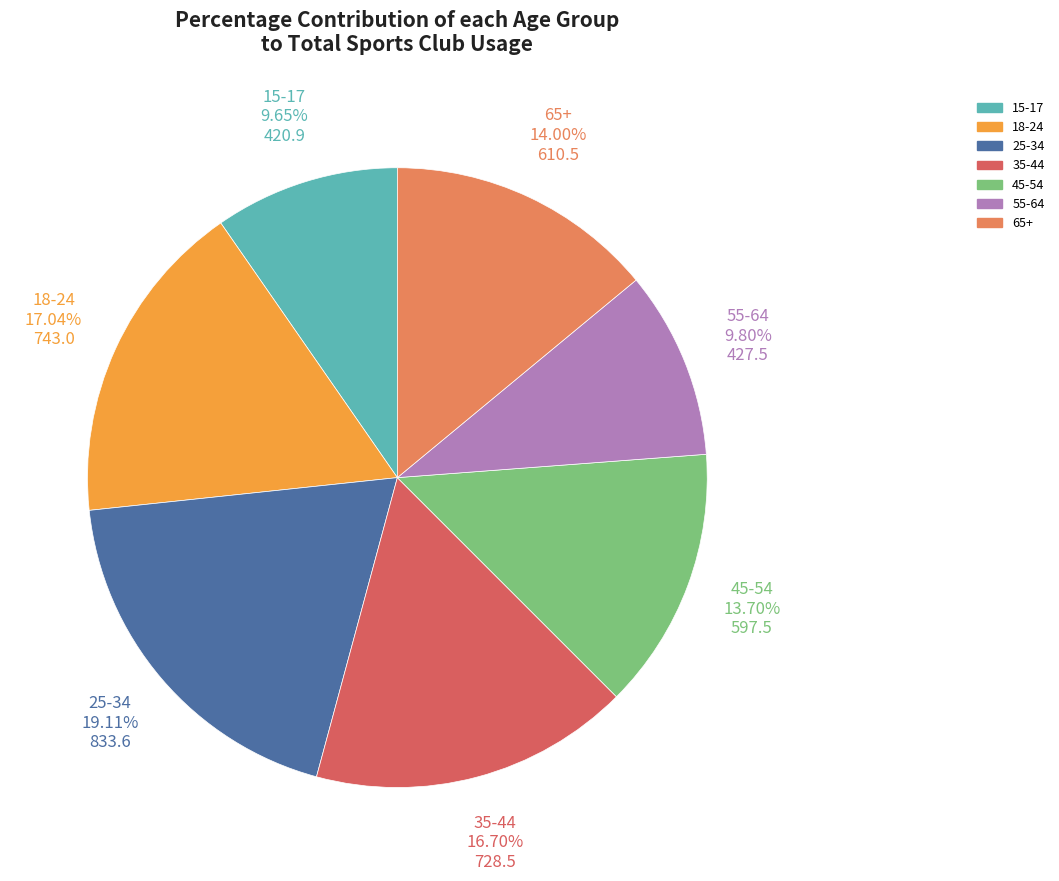

How many slices are in this pie chart?

7